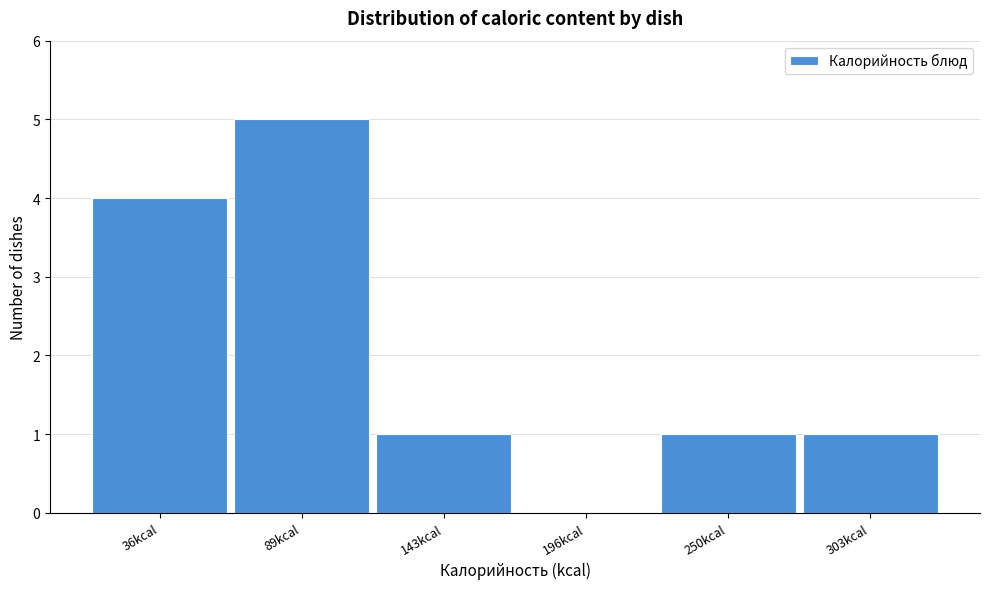

Reading left to right, extract all data points from this chart.

36kcal=4	89kcal=5	143kcal=1	196kcal=0	250kcal=1	303kcal=1